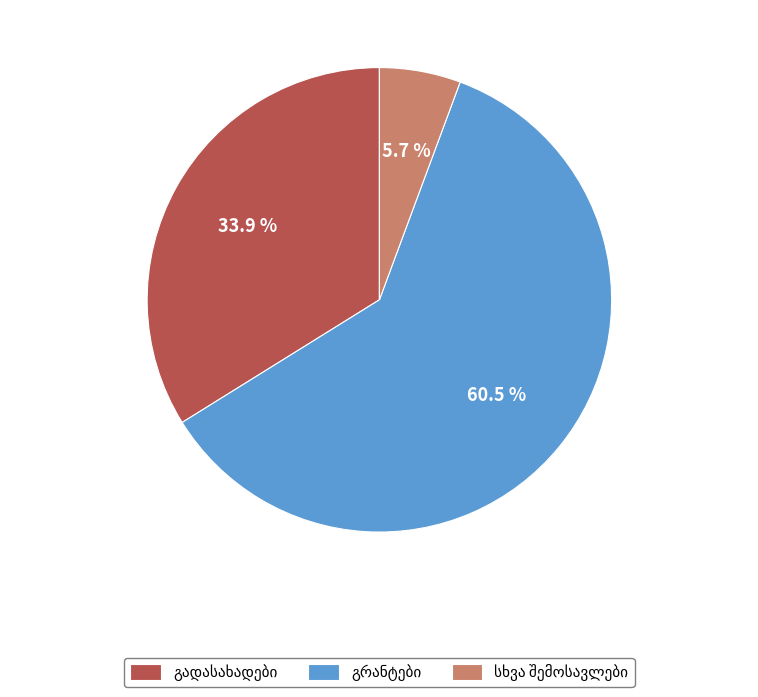

Does any single category account for the majority?

Yes